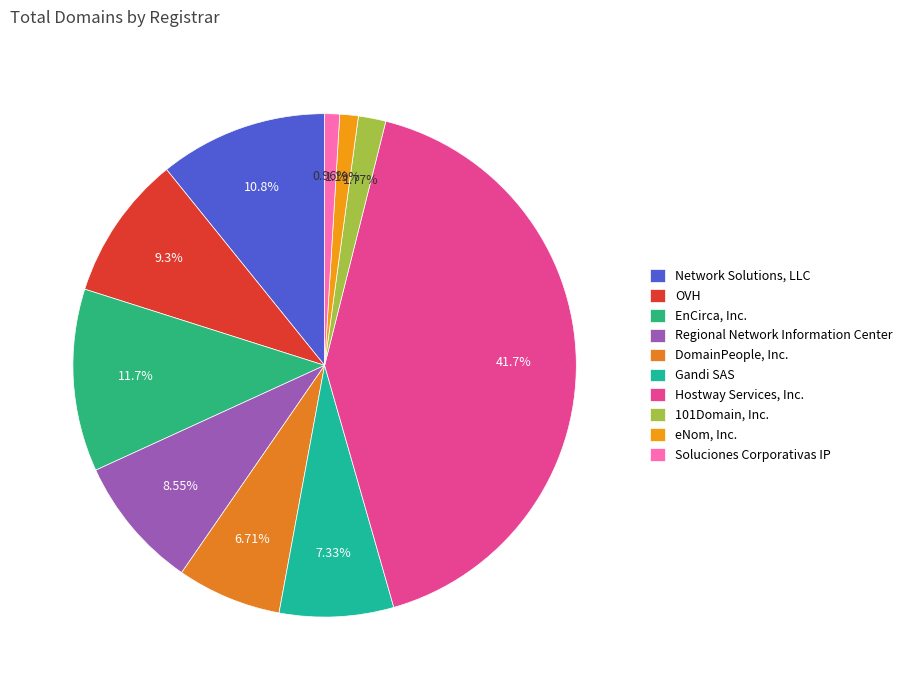

How many segments does this pie chart have?

10